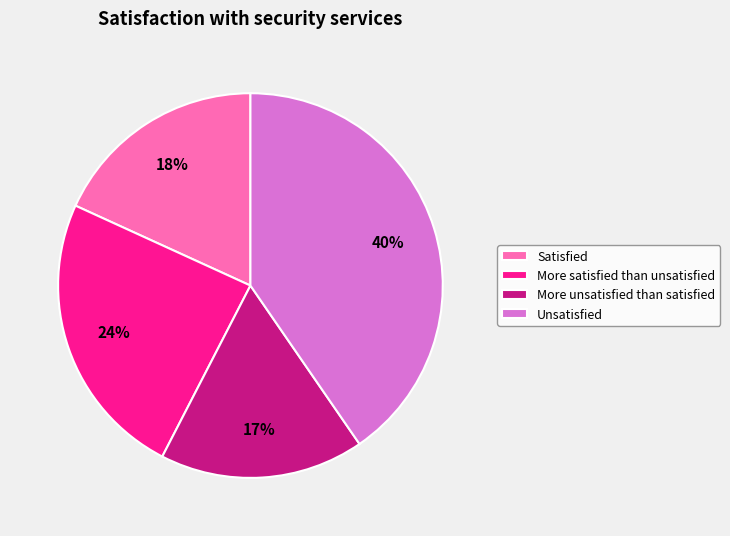

Does More satisfied than unsatisfied represent more than half of the total?

No